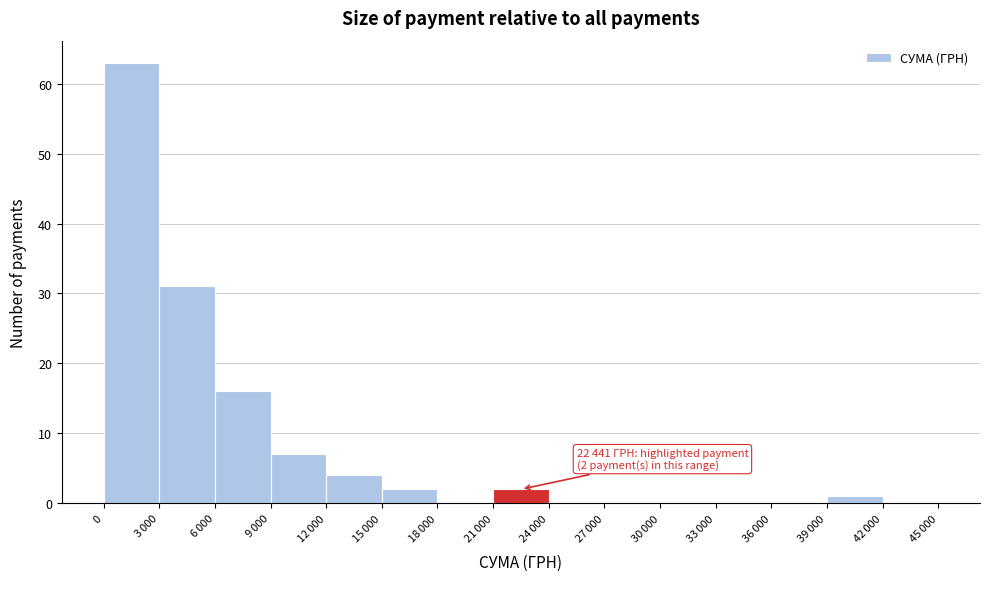

What is the greatest value displayed?

63